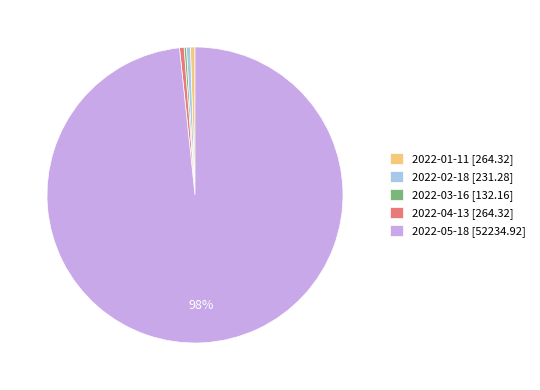

To the nearest percent, what is the average slice percentage?

20%